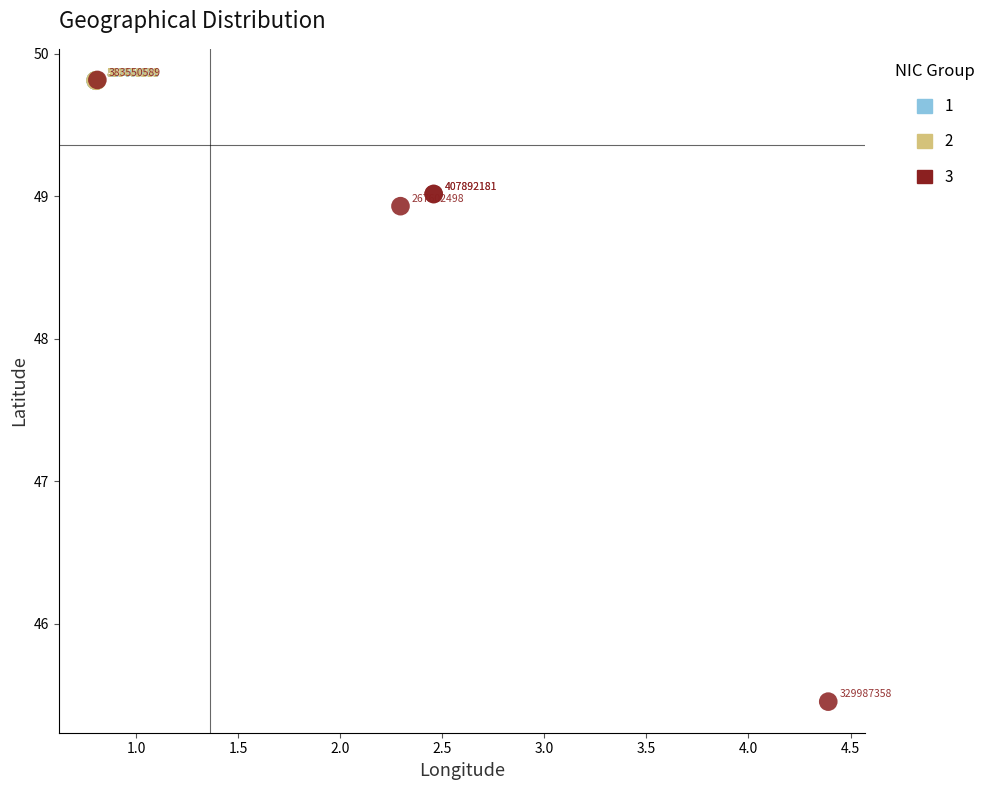

Which series contains the highest Y value?

3